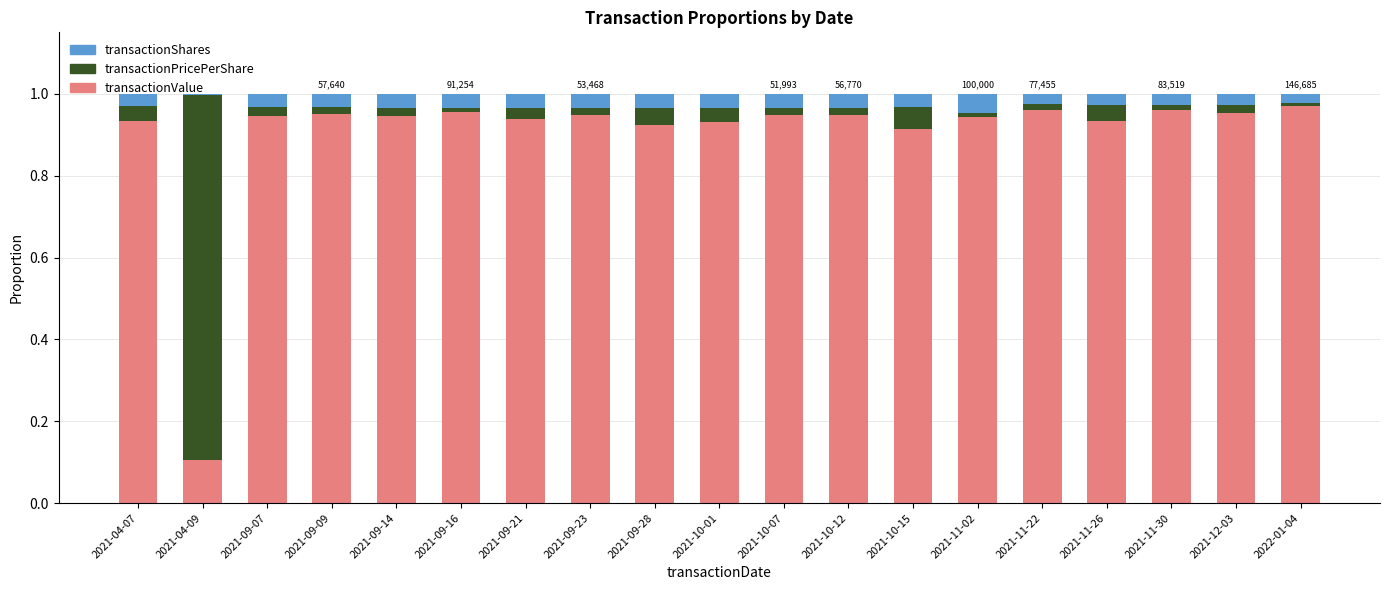

The transactionValue series shows 0.9 at 2021-09-09. True or false?

True